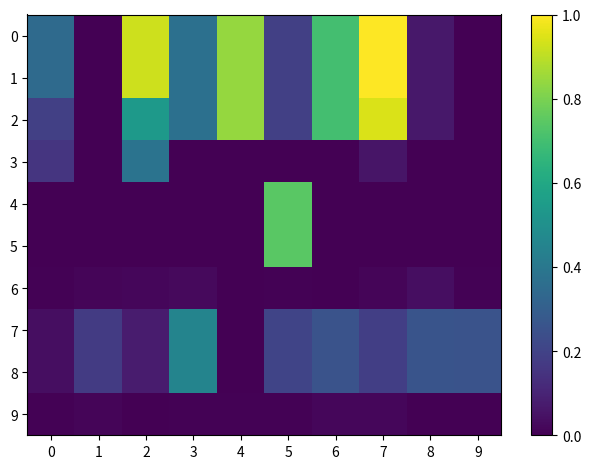

Between 8 and 7, which is larger?

7